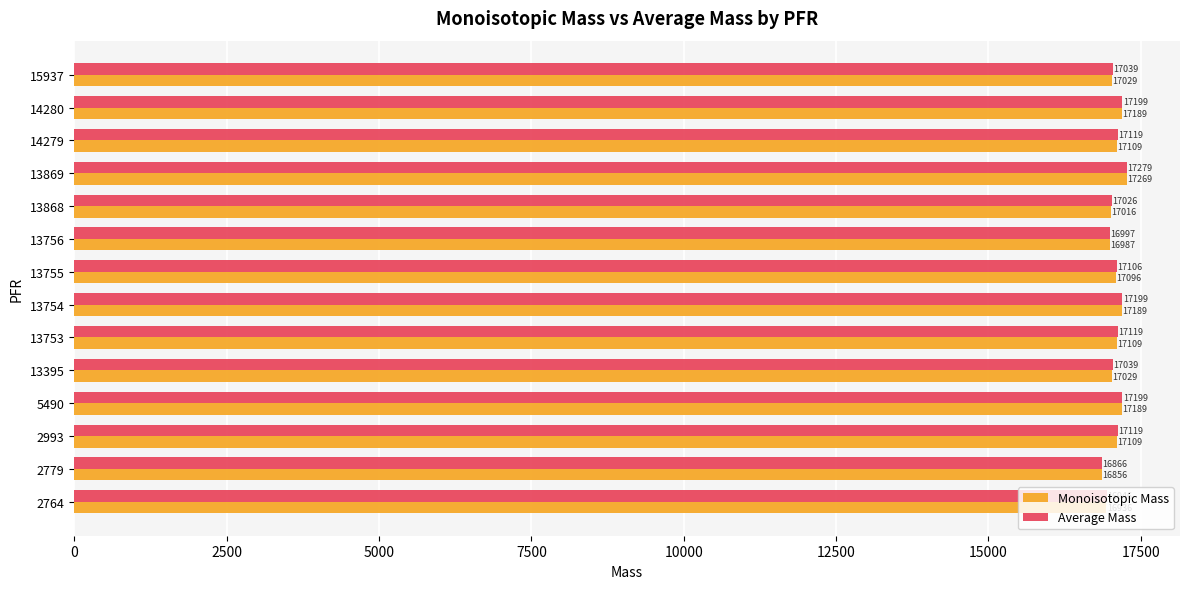

True or false: Monoisotopic Mass has a value of 3825.6 at 13755.

False